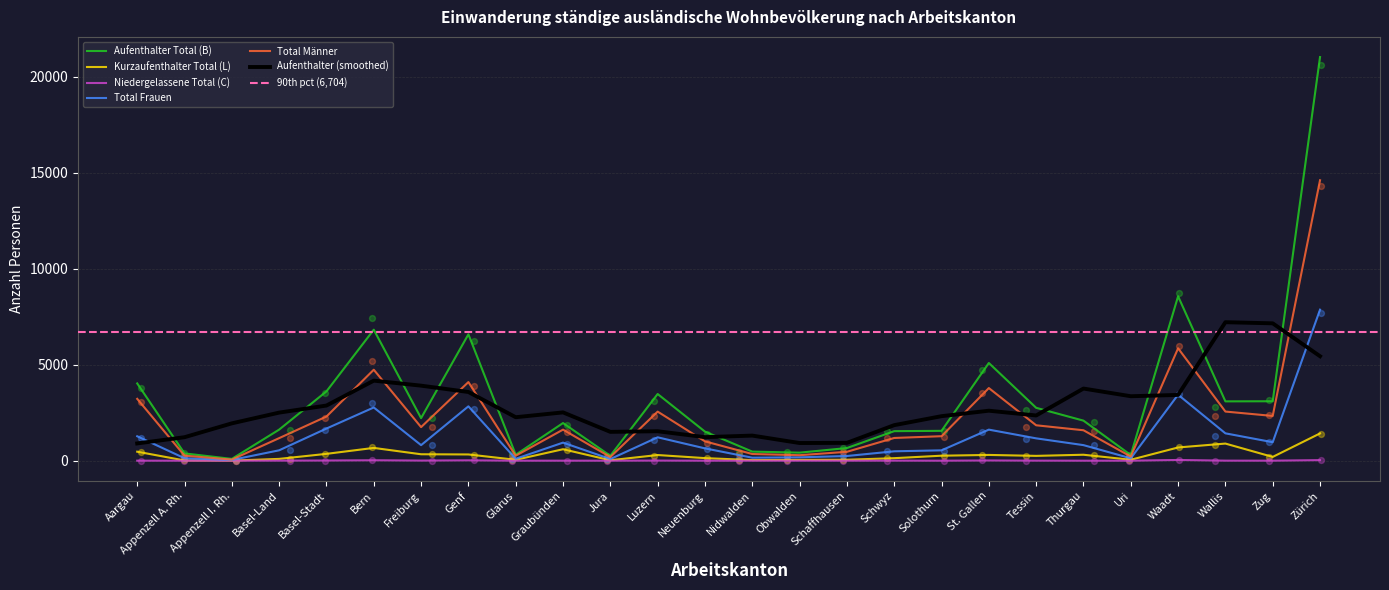

What is the total value across all series at Tessin?

6018